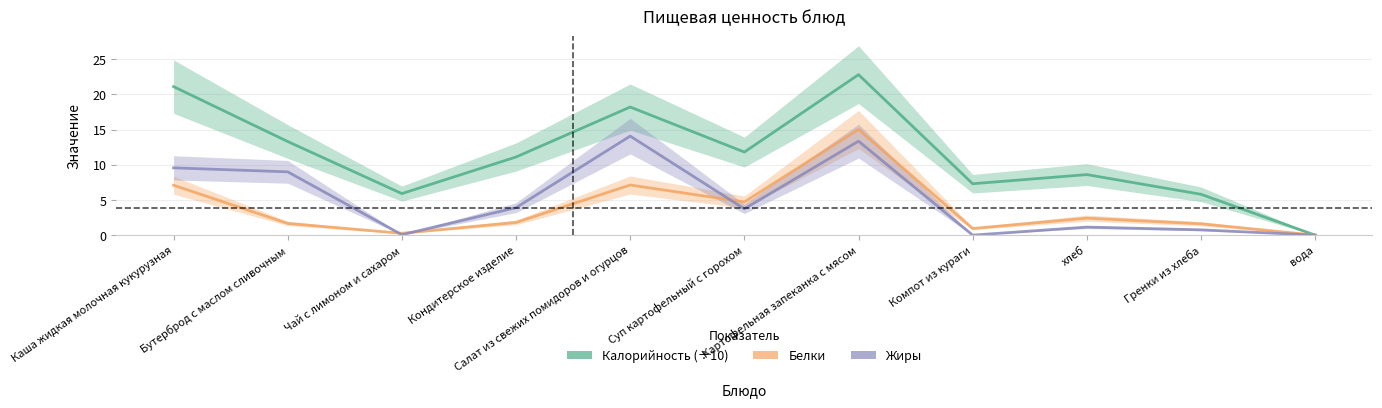

At which label does Белки first exceed 1?

Каша жидкая молочная кукурузная